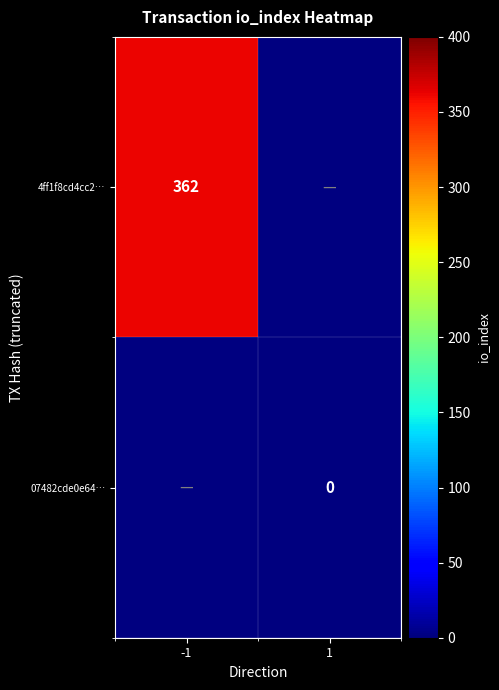

At -1, list the series in order from smallest to largest.

4ff1f8cd4cc2…, 07482cde0e64…